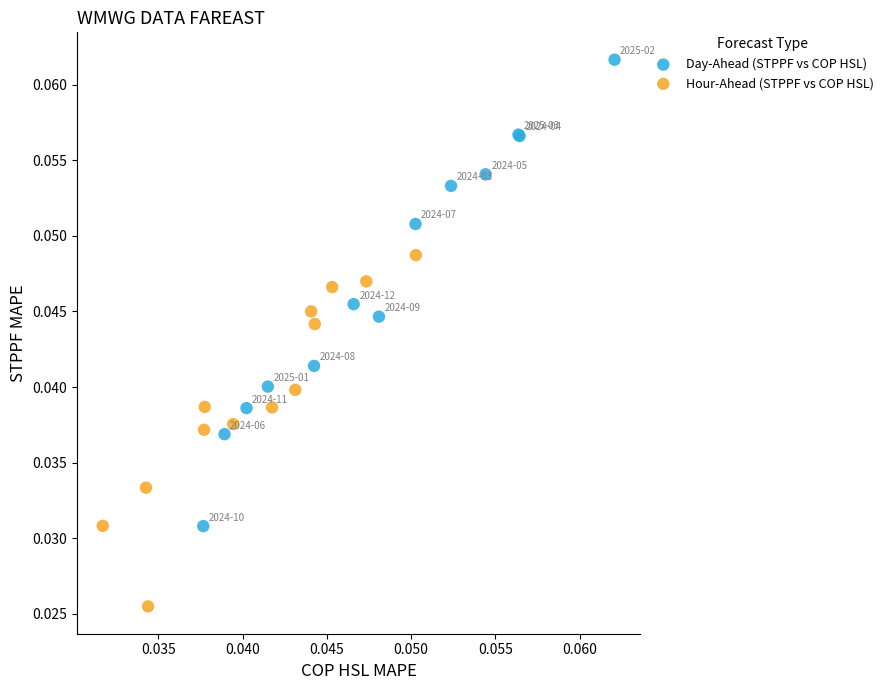

Which series reaches the maximum Y coordinate?

Day-Ahead (STPPF vs COP HSL)